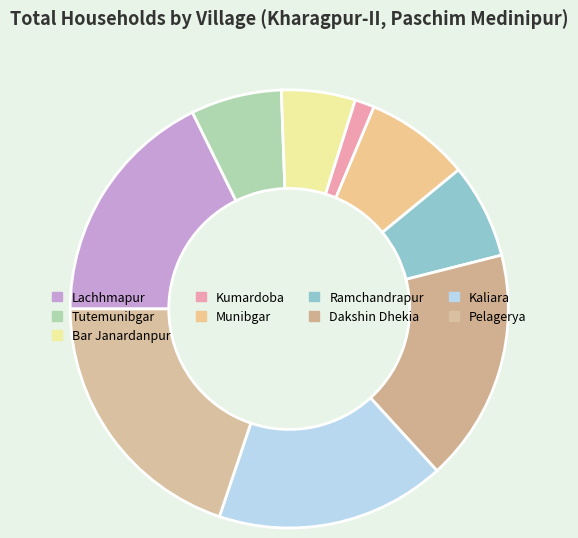

How many segments does this pie chart have?

9